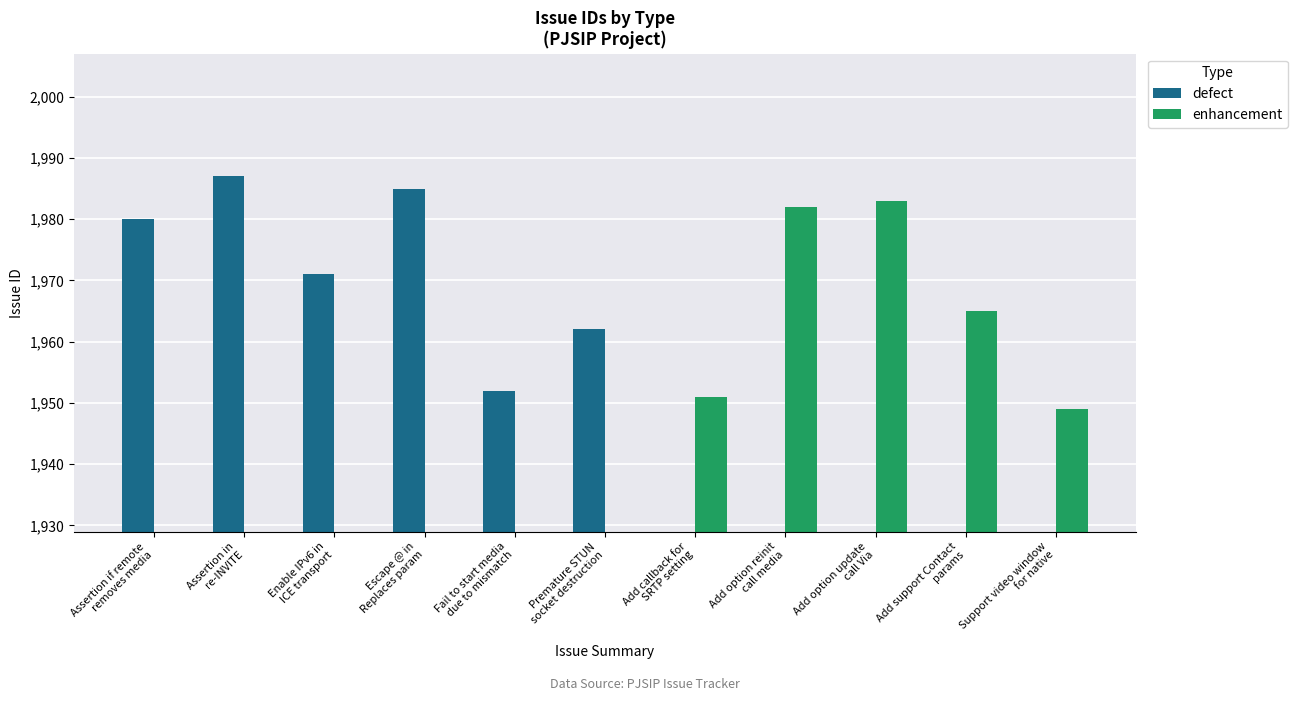

Where is defect nearest to the value 993?

Fail to start media
due to mismatch